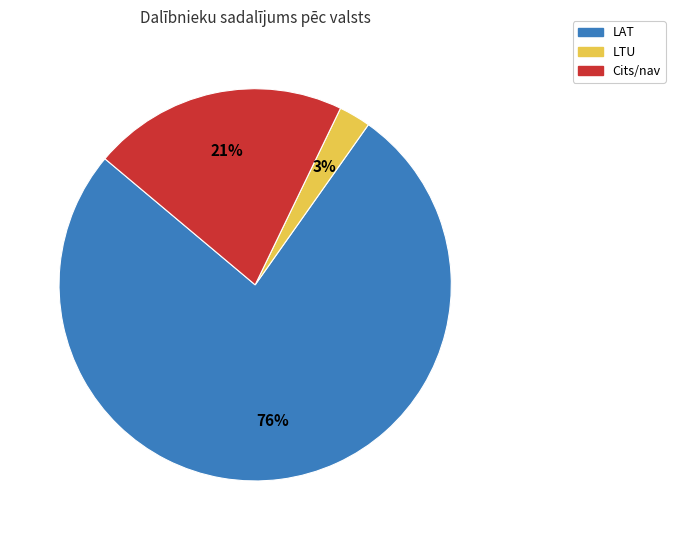

Is there a majority slice in this chart?

Yes